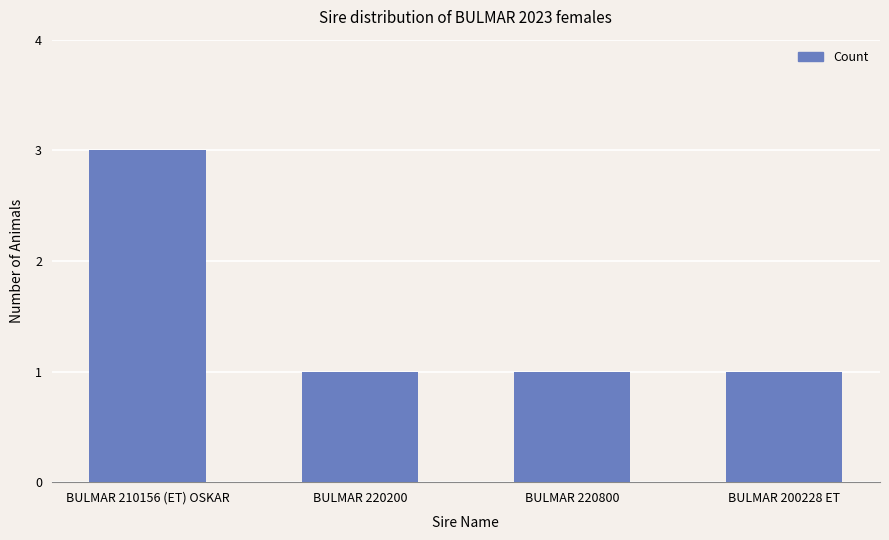

What is the label of the 1st bar from the left?

BULMAR 210156 (ET) OSKAR